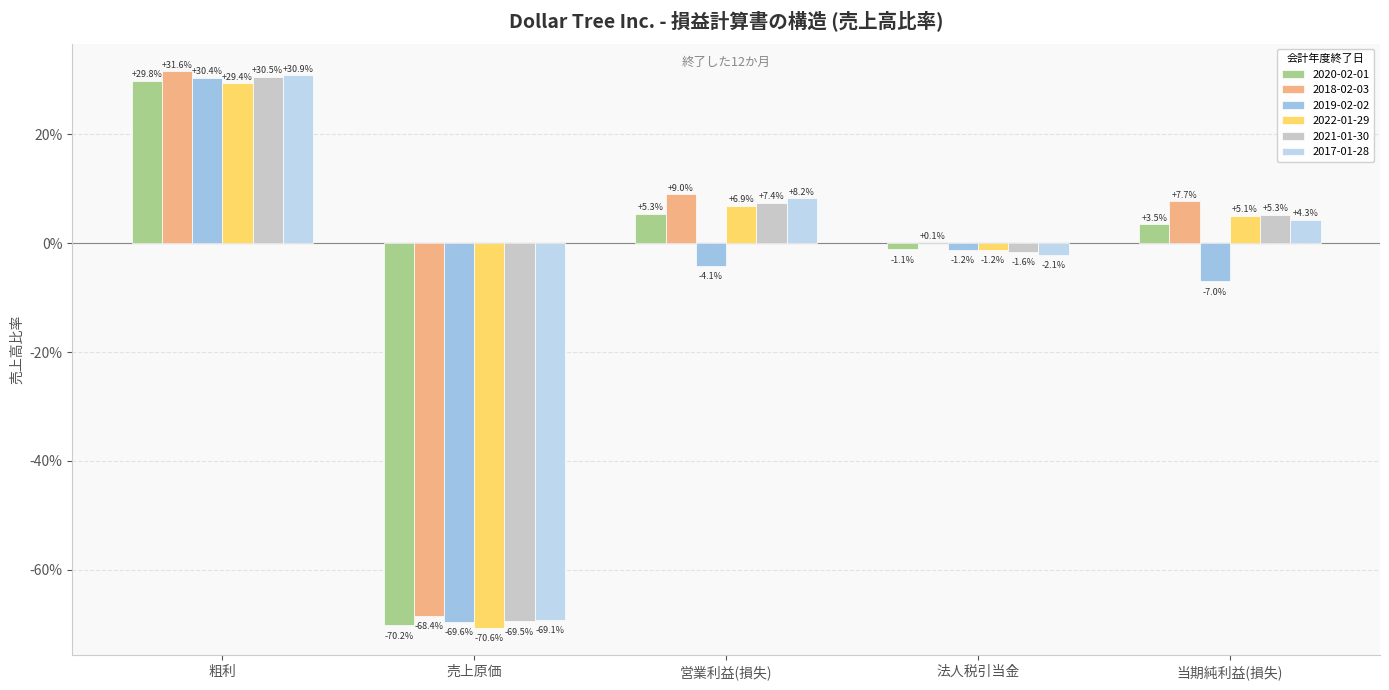

Which category has the highest value in the 2021-01-30 series?

粗利